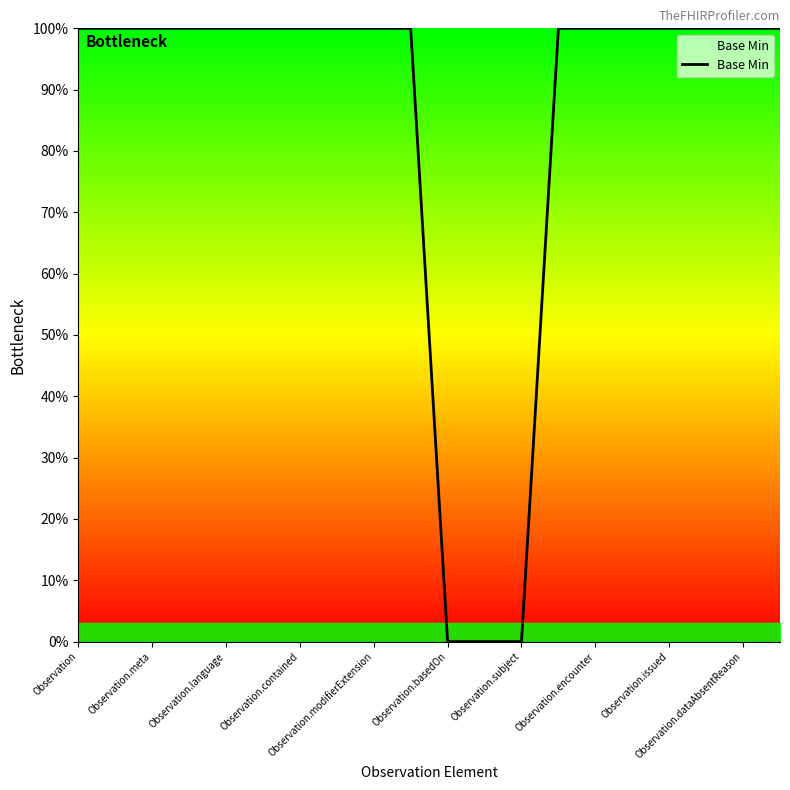

What is the difference between the maximum and minimum values?

100